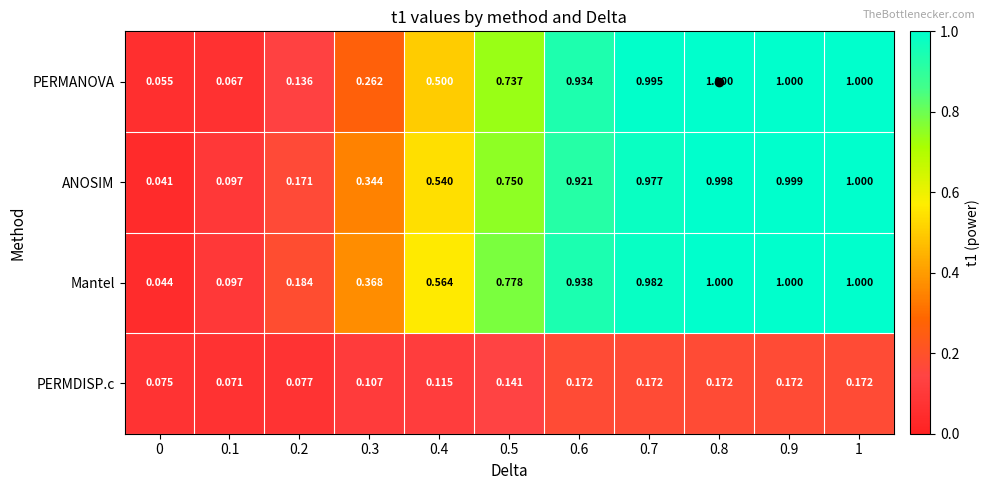

Between 0.2 and 0.3, which series saw the biggest shift?

Mantel